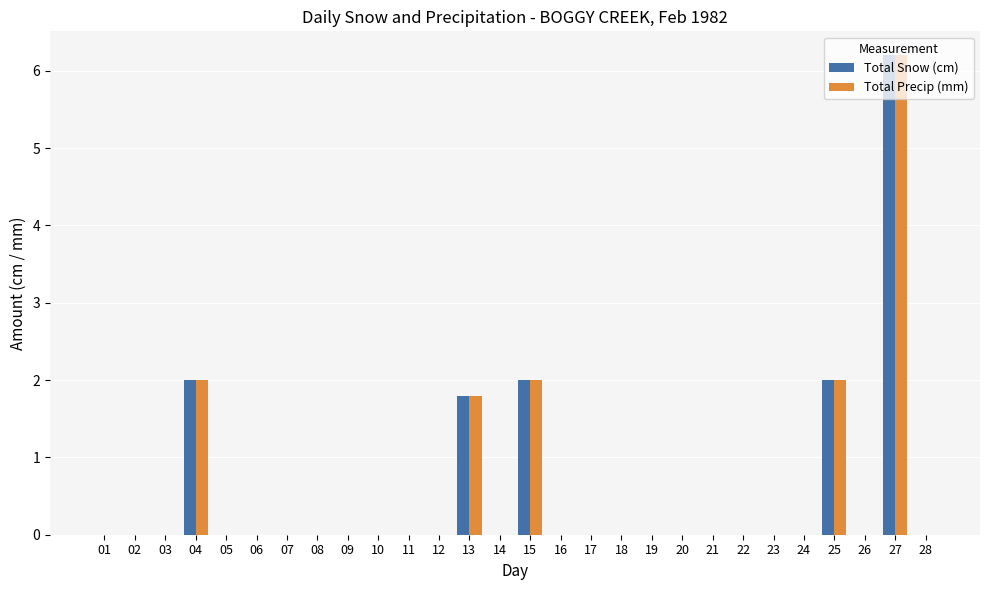

How many distinct data groups are displayed?

2